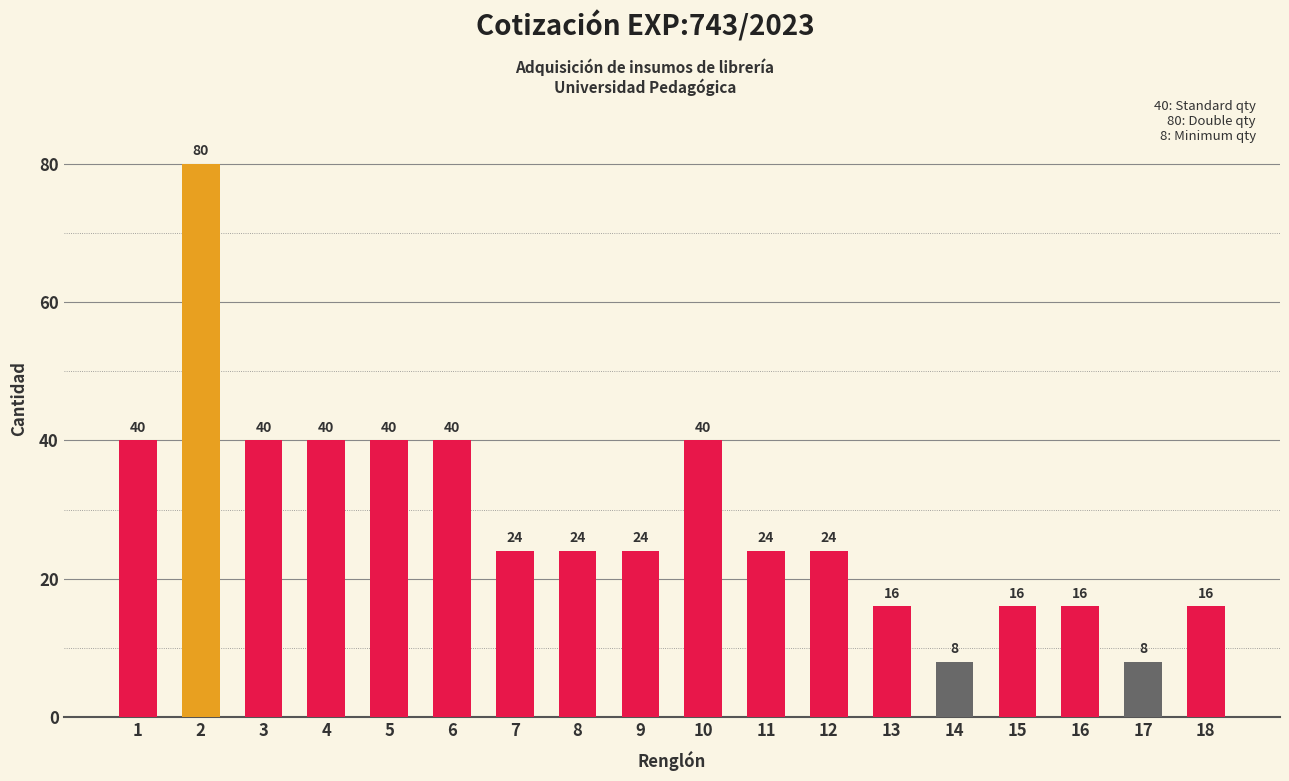

What is the value of the 1st bar from the left?

40